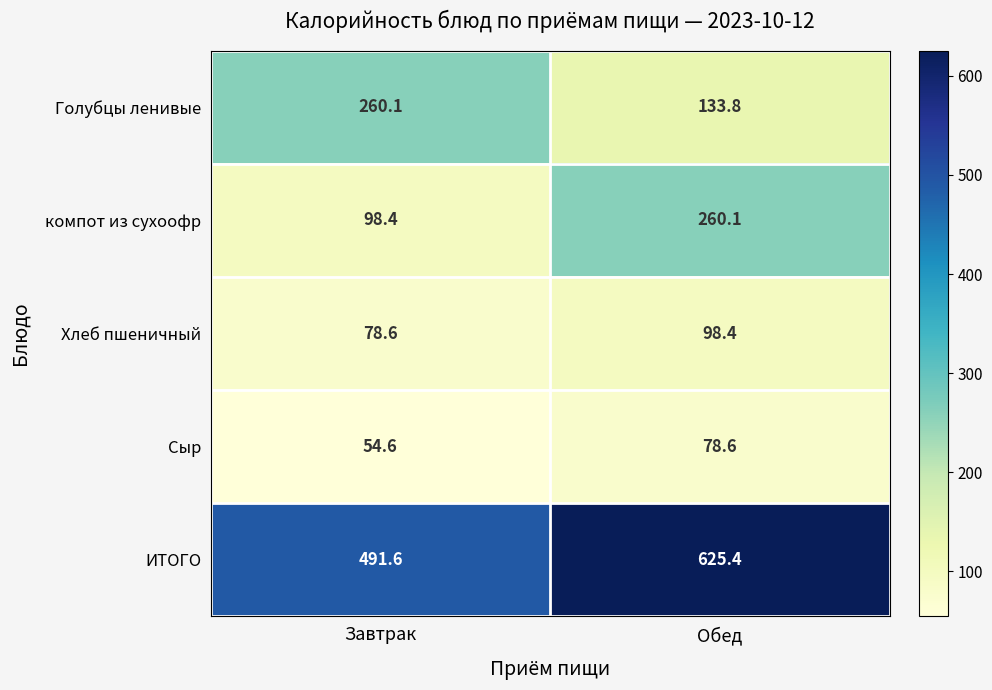

True or false: компот из сухоофр has a value of 98.4 at Завтрак.

True